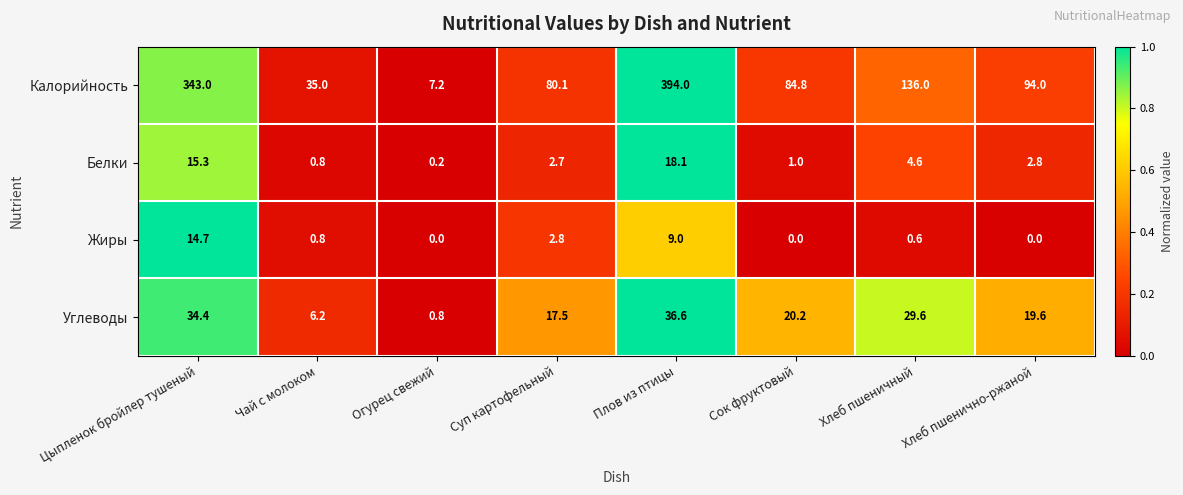

Is it true that Жиры equals 14.7 at Цыпленок бройлер тушеный?

True